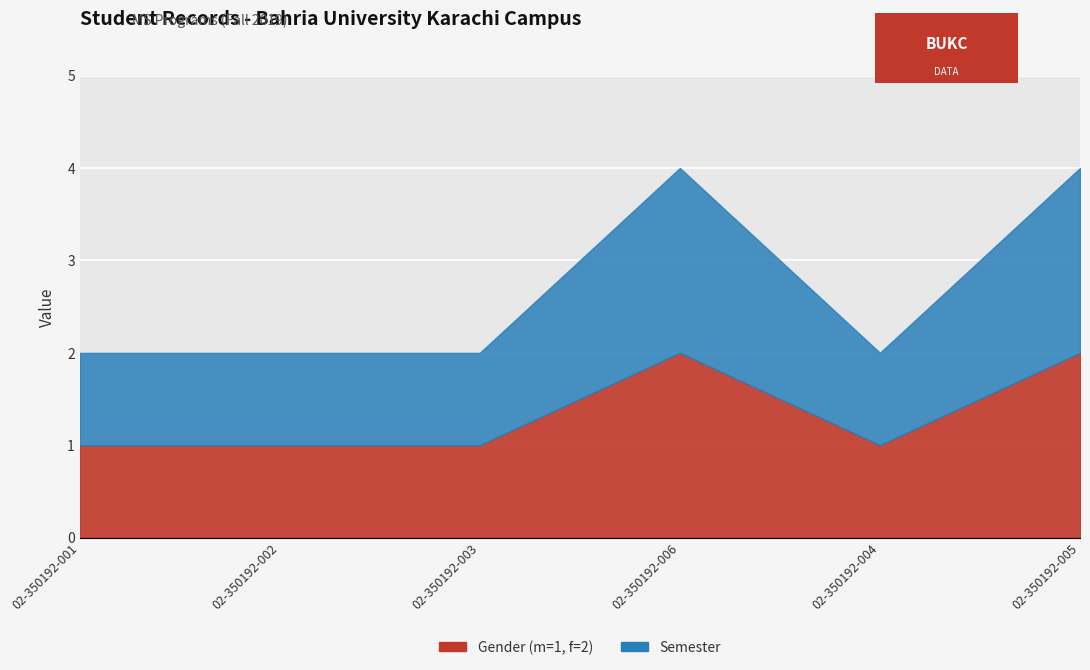

What is the sum of all Semester values?

8